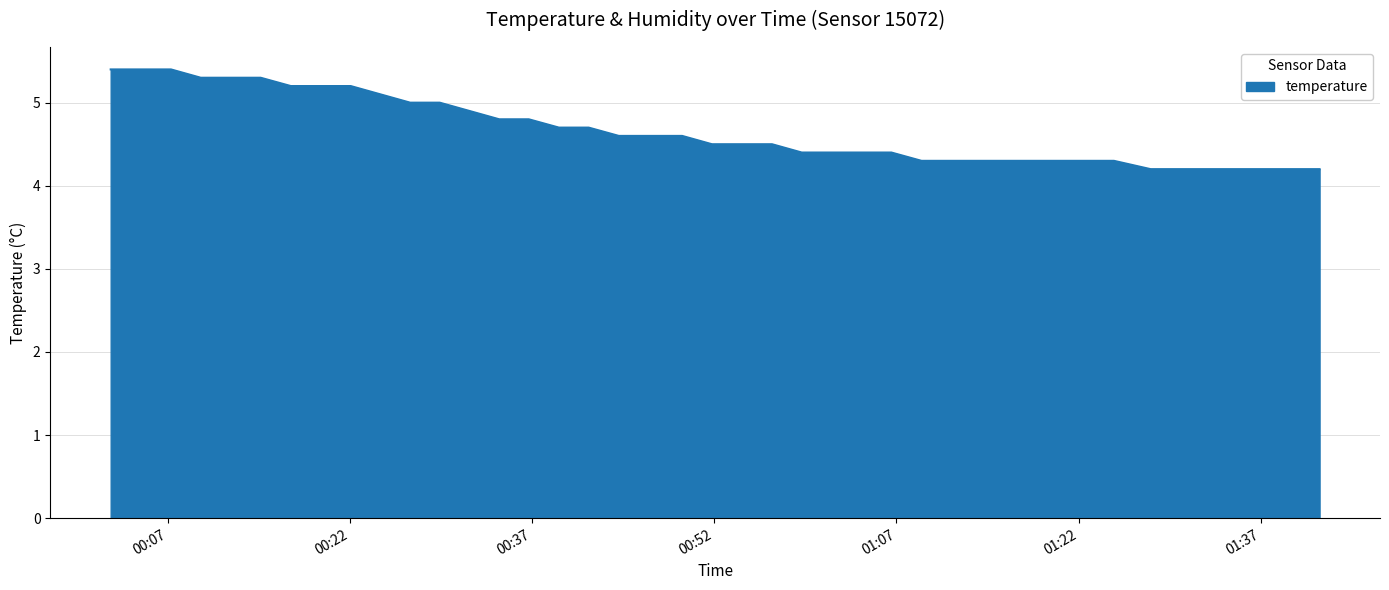

What is the greatest value displayed?

5.4